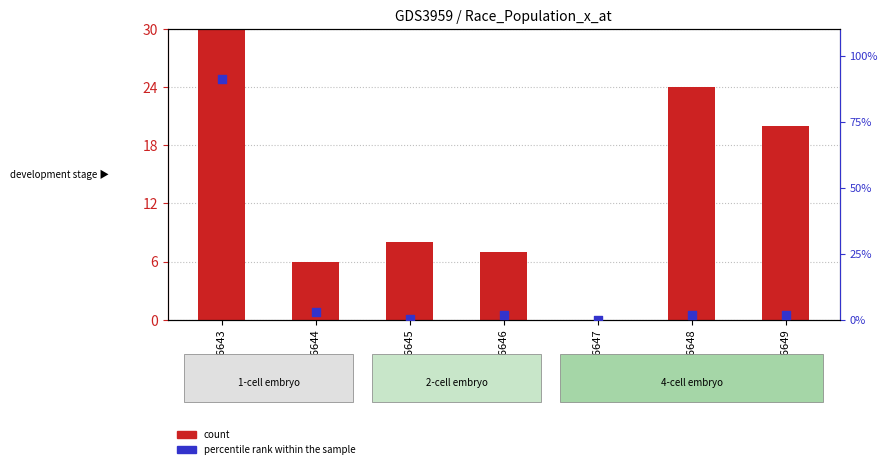

Is the value of count at GSM456646 greater than the value of percentile rank within the sample at GSM456646?

Yes